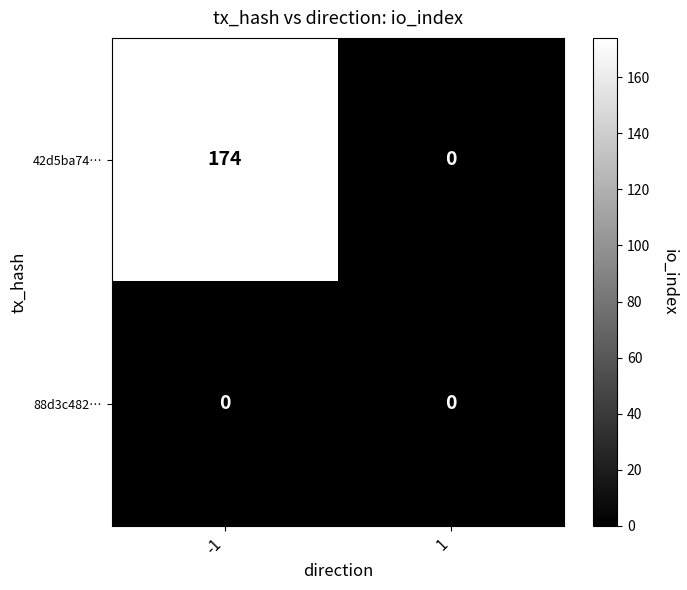

Rank the series by their average value, from lowest to highest.

88d3c482…, 42d5ba74…